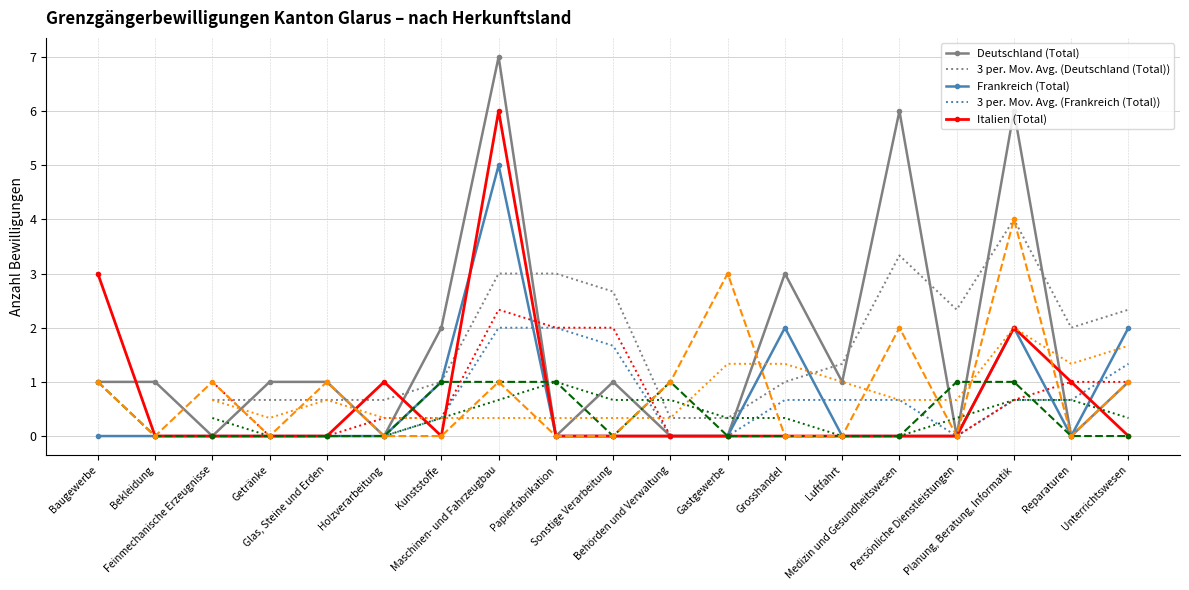

How many lines are shown in the chart?

5